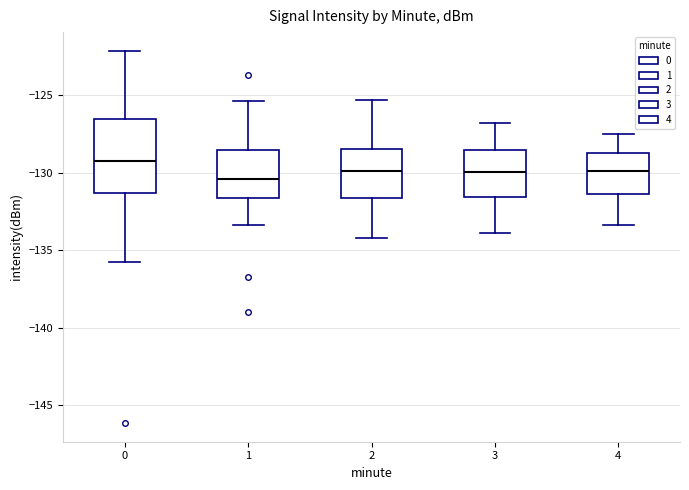

Reading left to right, transcribe this box plot: for each box, give where its median line is, the range the box spans, and where its two whiskers end, as read against the y-axis. The values are not printed on the chart, so give them approximately, as read against the axis.

0: median -129.0, box -131.5 to -126.5, whiskers -136.0 to -122.0
1: median -130.5, box -131.5 to -128.5, whiskers -133.5 to -125.5
2: median -130.0, box -131.5 to -128.5, whiskers -134.0 to -125.5
3: median -130.0, box -131.5 to -128.5, whiskers -134.0 to -127.0
4: median -130.0, box -131.5 to -128.5, whiskers -133.5 to -127.5